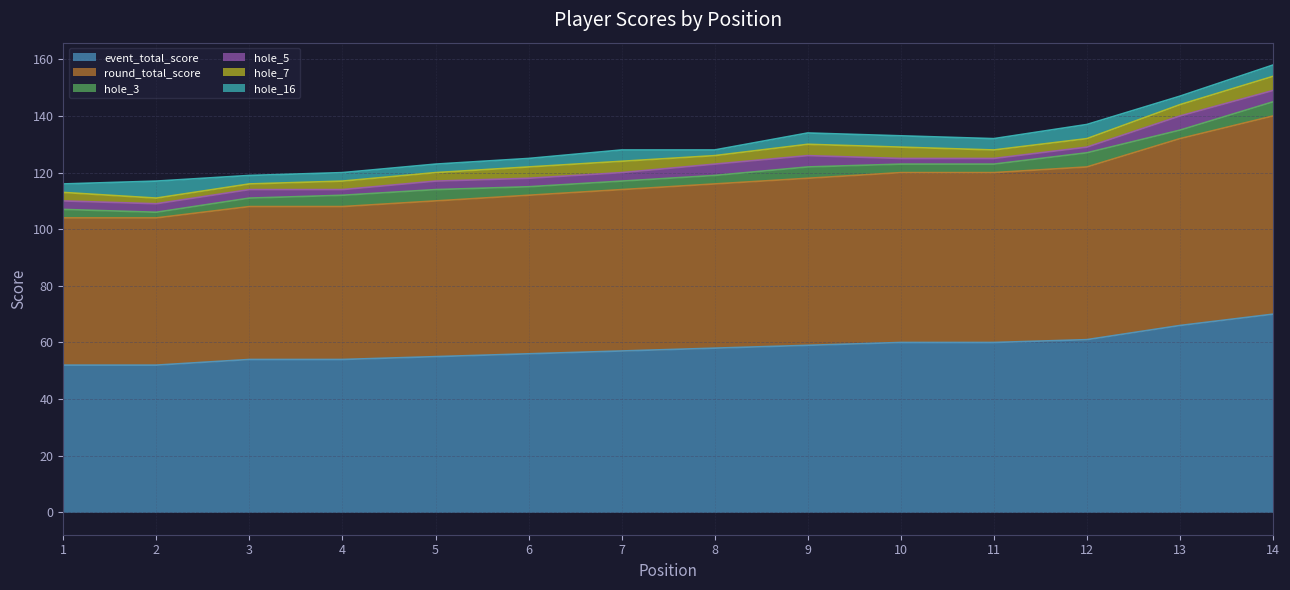

The hole_3 series shows 5 at 13. True or false?

False